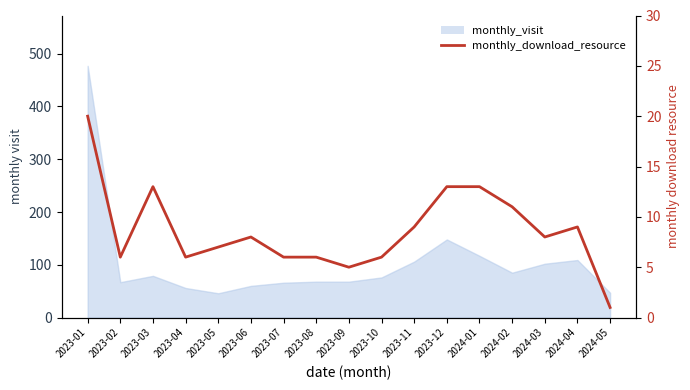

Reading left to right, list all the values displayed in this chart.

20	6	13	6	7	8	6	6	5	6	9	13	13	11	8	9	1